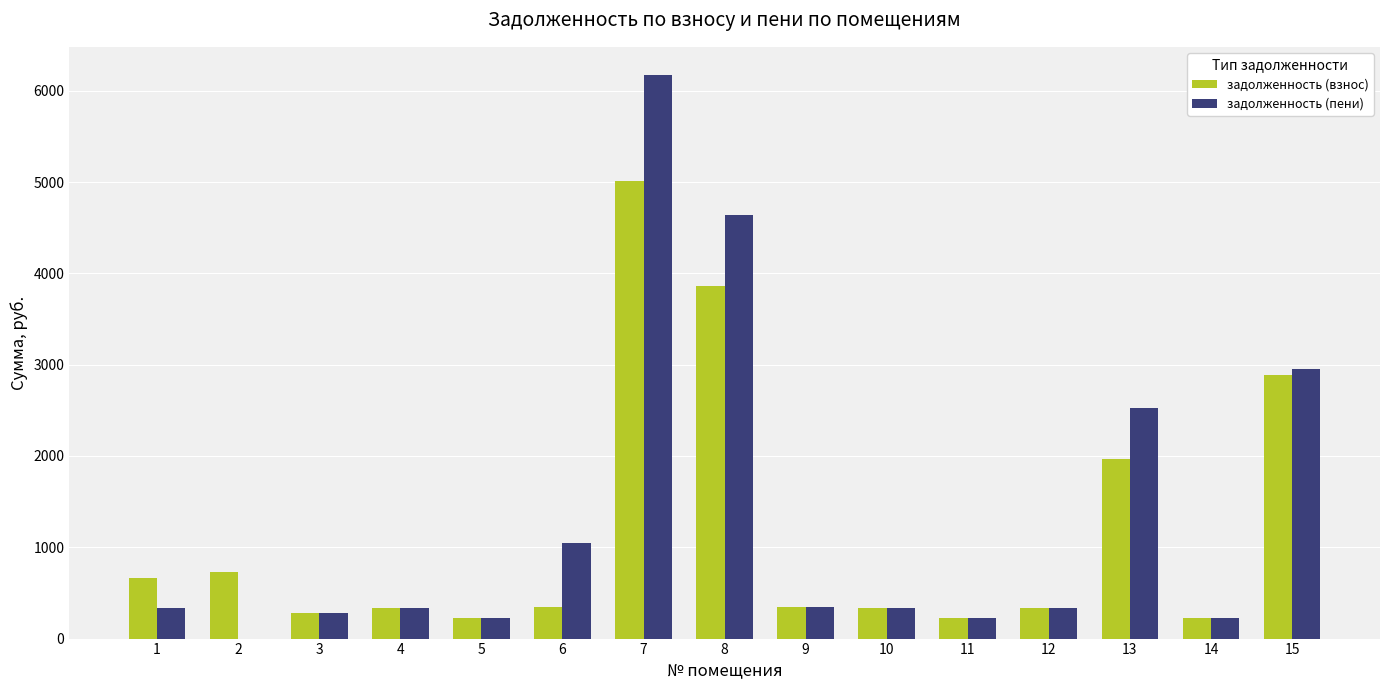

What is the maximum value shown in the chart?

6173.1